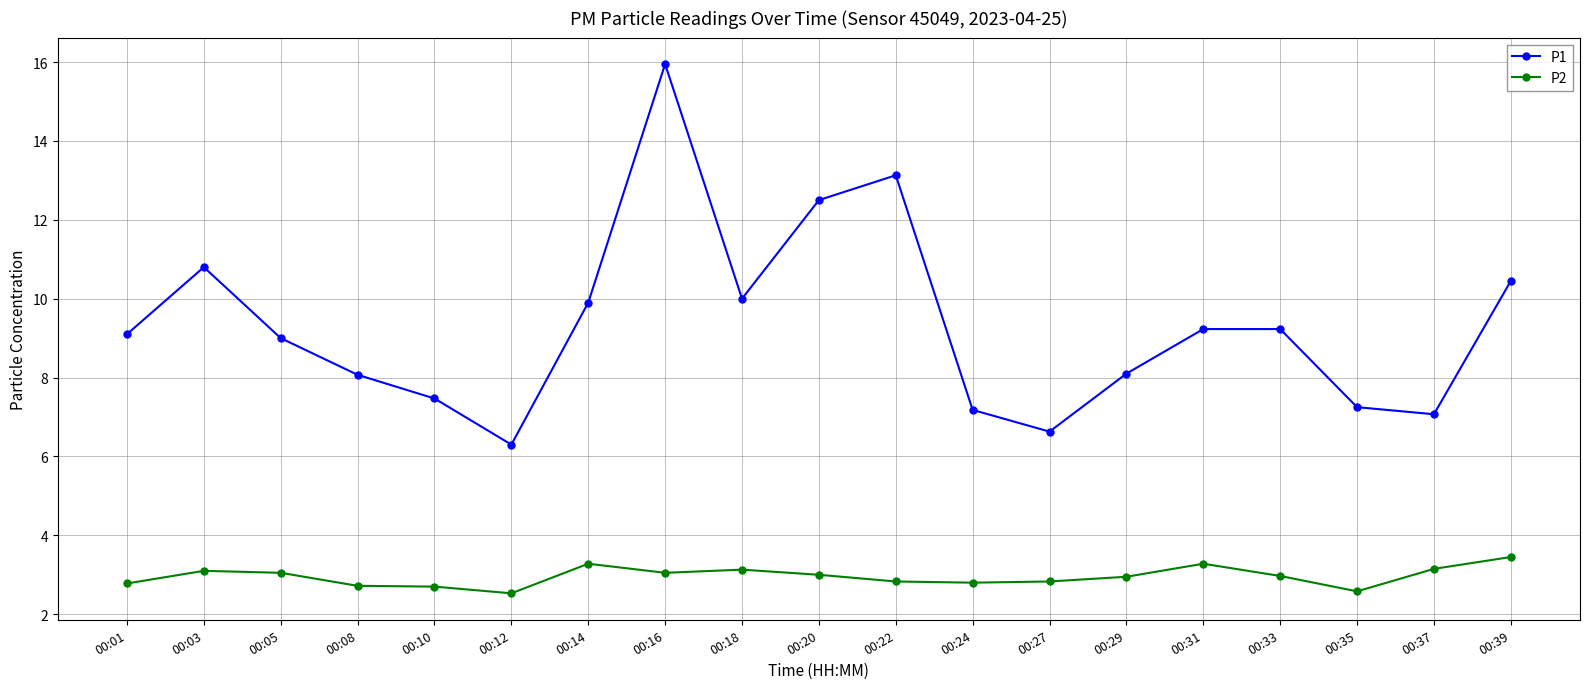

True or false: P2 and P1 intersect in this chart.

False